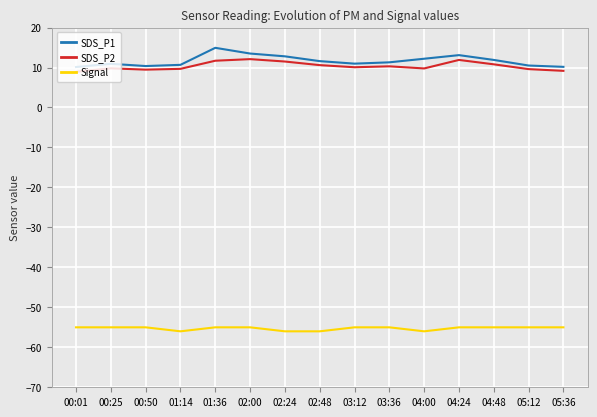

At 03:12, list the series in order from largest to smallest.

SDS_P1, SDS_P2, Signal